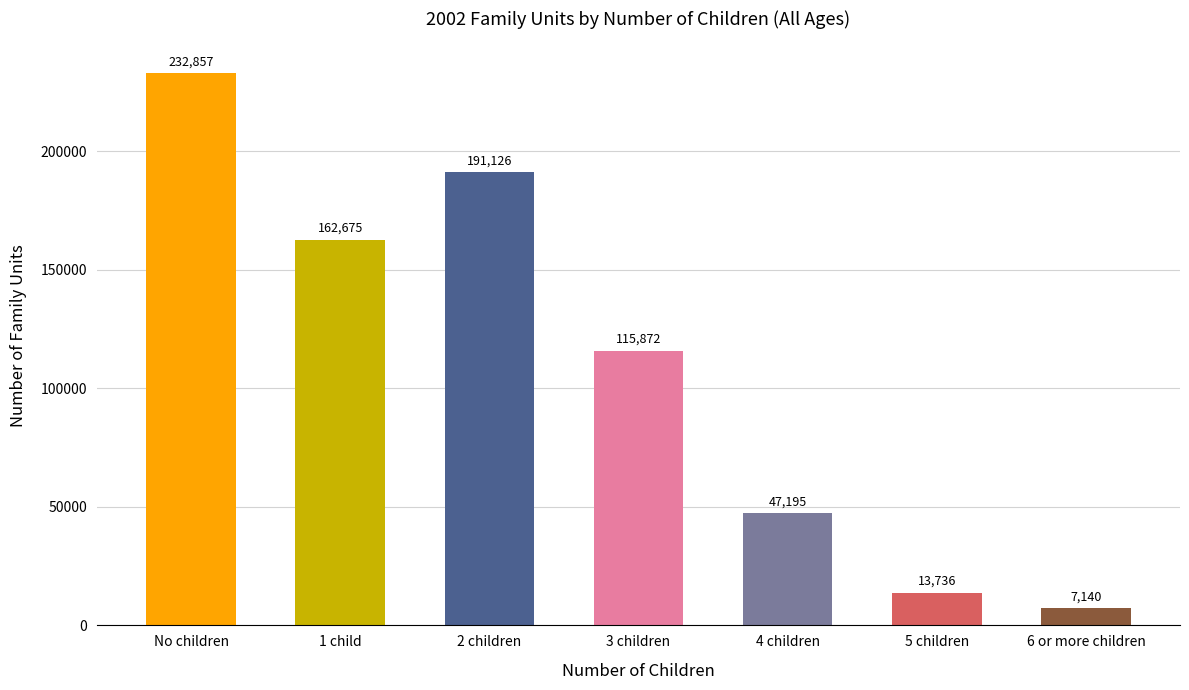

Where is the data nearest to the value 119998?

3 children